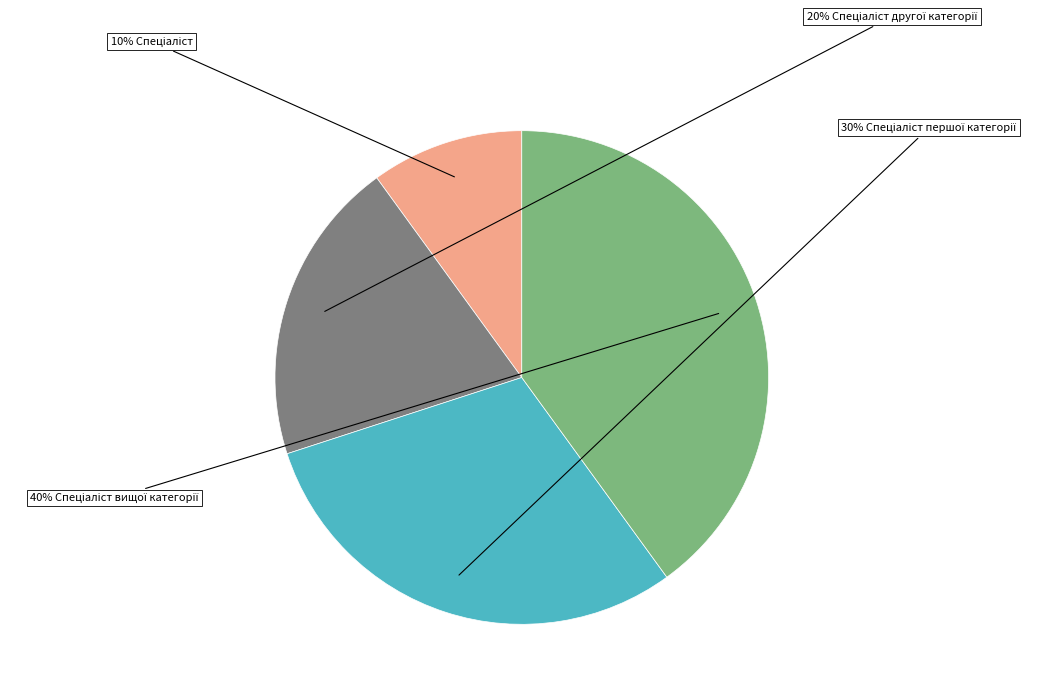

To the nearest percent, what is the difference between the largest and smallest slice percentages?

30%